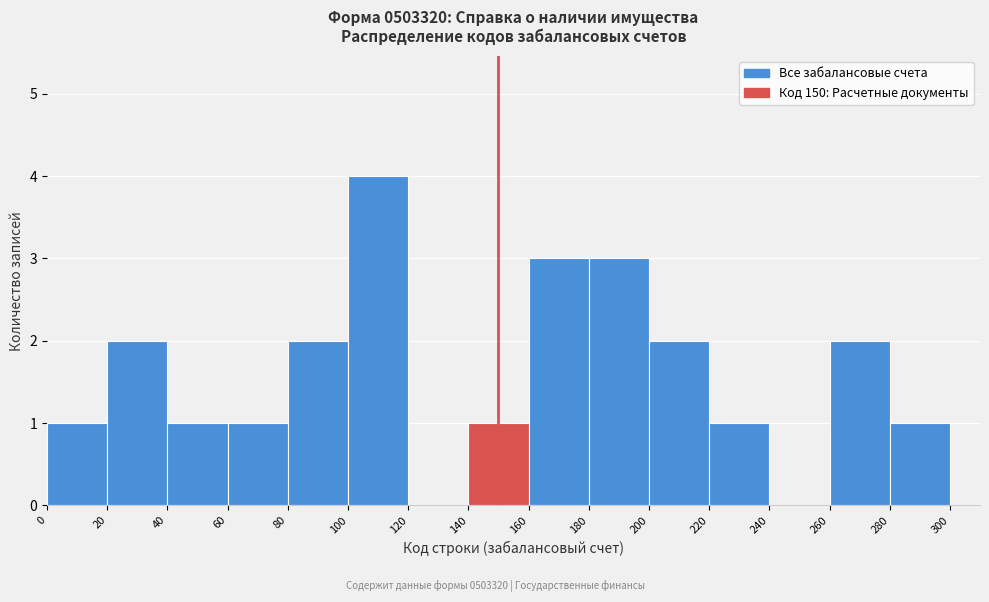

Reading left to right, list every bar in this chart as the range it spans on the x-axis followed by its height. The values are not printed on the chart, so give them approximately, as read against the axis.

0 to 20: 1
20 to 40: 2
40 to 60: 1
60 to 80: 1
80 to 100: 2
100 to 120: 4
120 to 140: 0
140 to 160: 1
160 to 180: 3
180 to 200: 3
200 to 220: 2
220 to 240: 1
240 to 260: 0
260 to 280: 2
280 to 300: 1